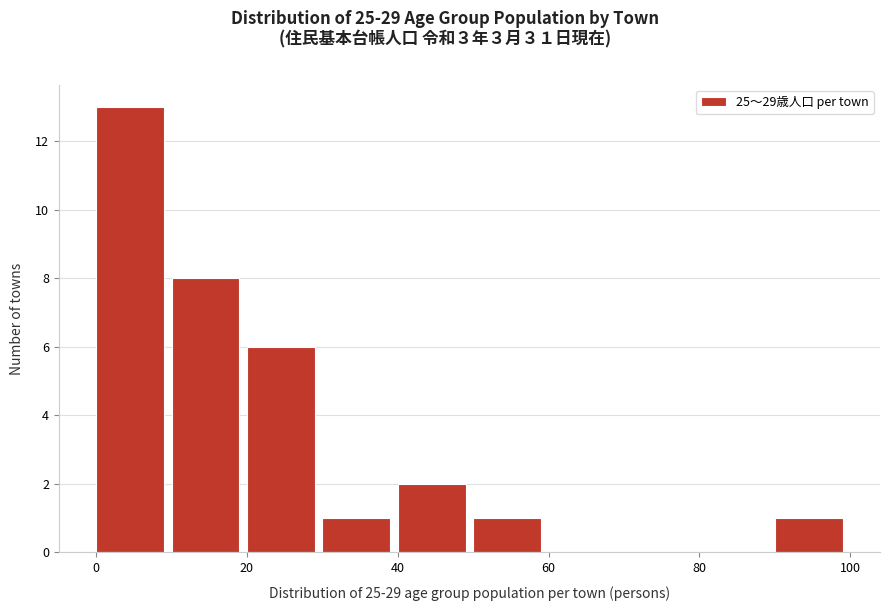

Over which range of the x-axis is the bar tallest?

0 to 10